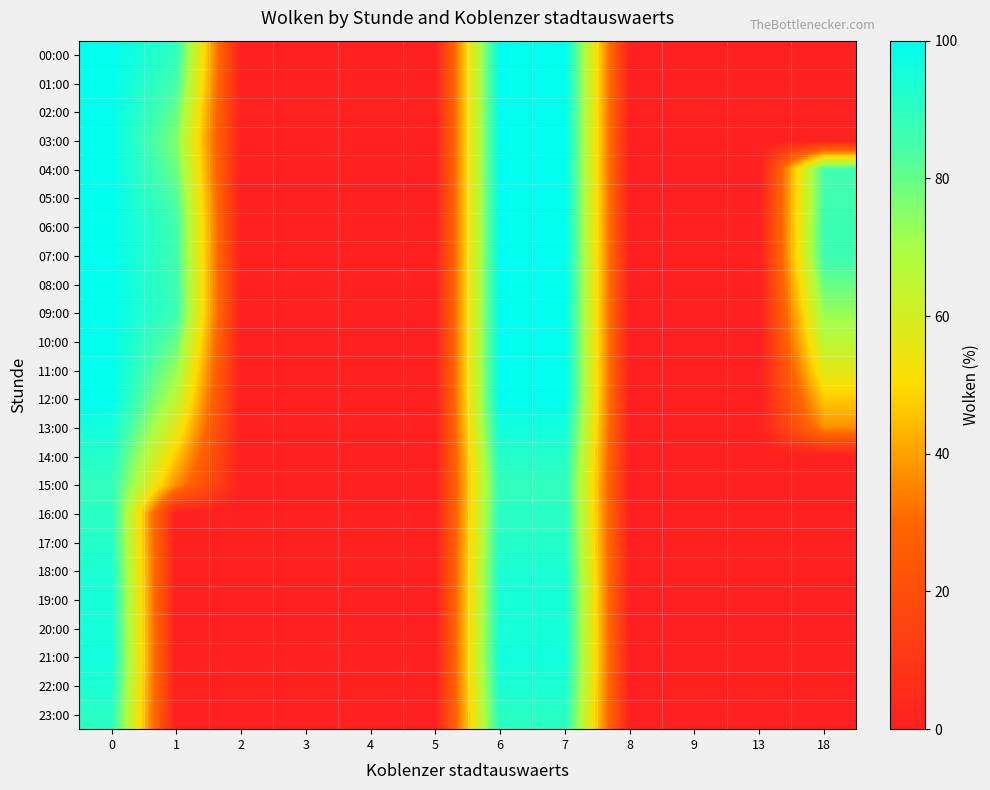

Count the number of categories in the chart.

12